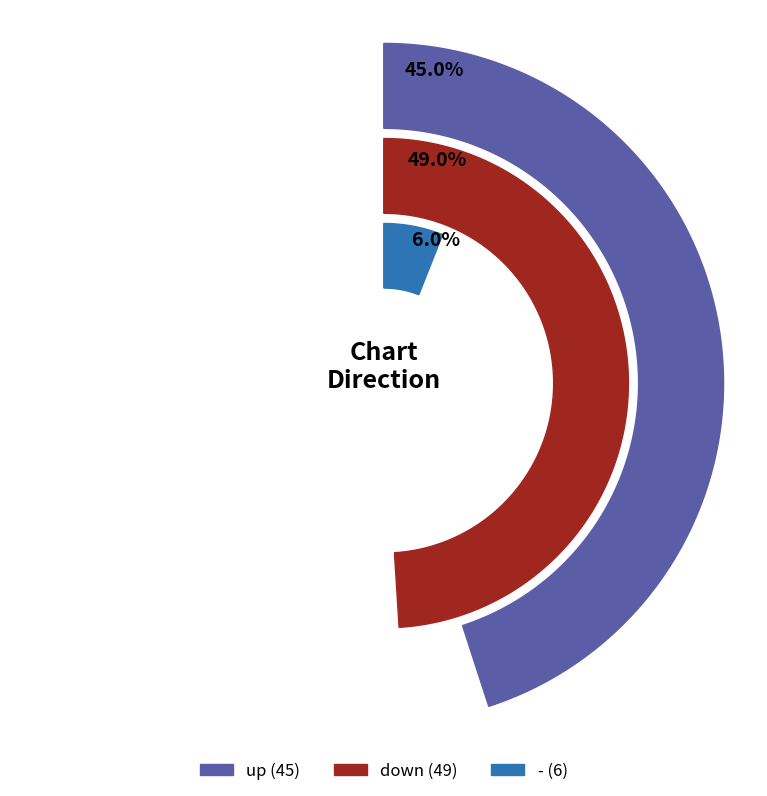

Which slice is the smallest?

-